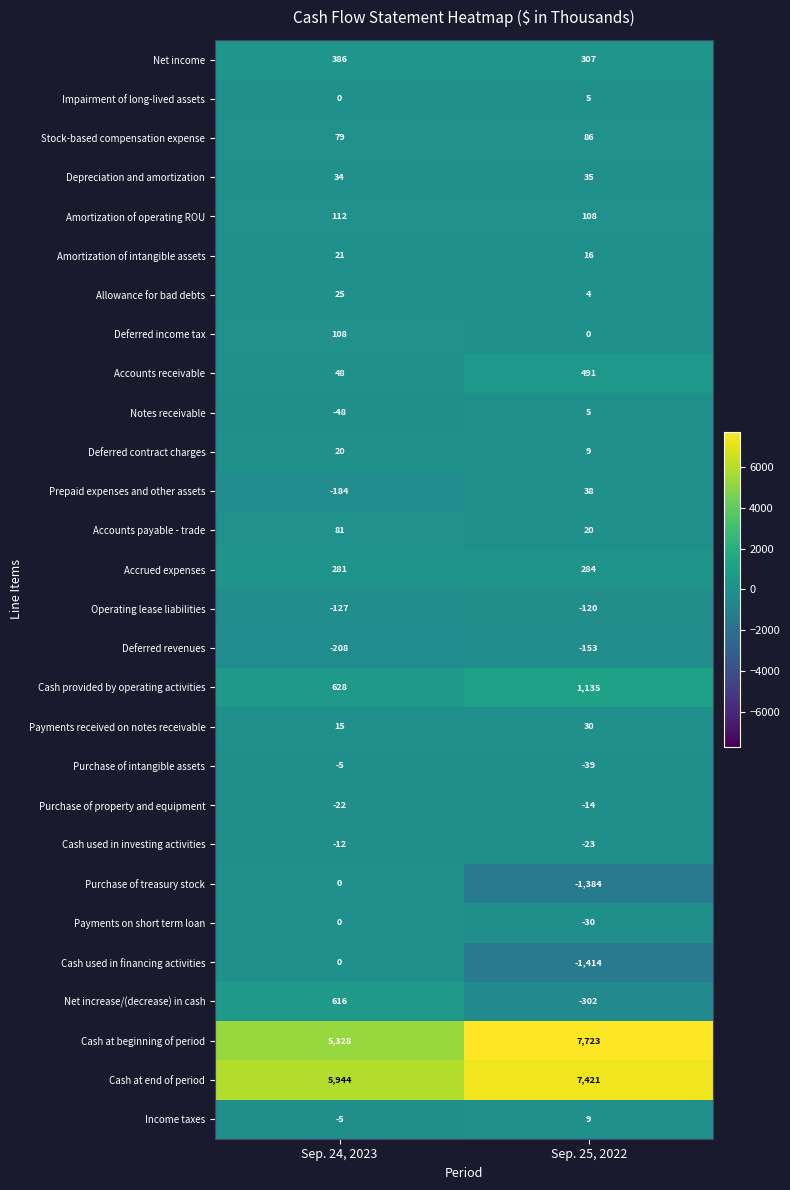

Which series has the largest range (max minus min)?

Cash at beginning of period